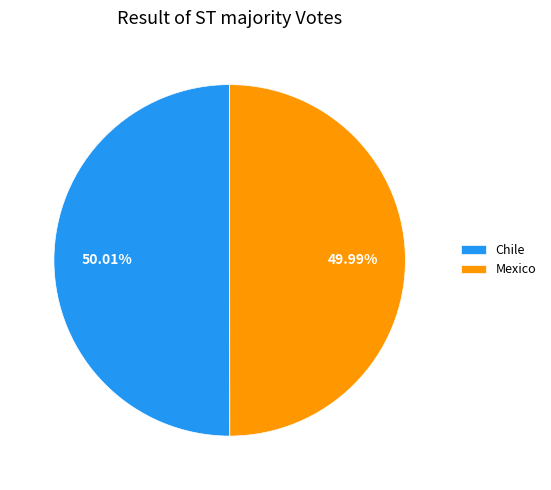

Is there a majority slice in this chart?

Yes